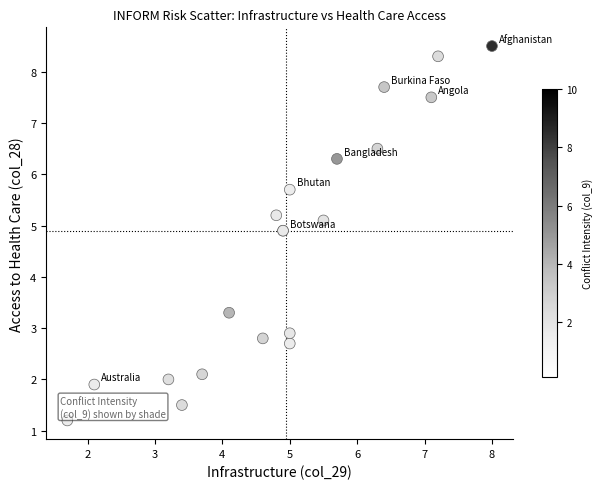

What Y value in the scatter plot is closest to 4?

3.3